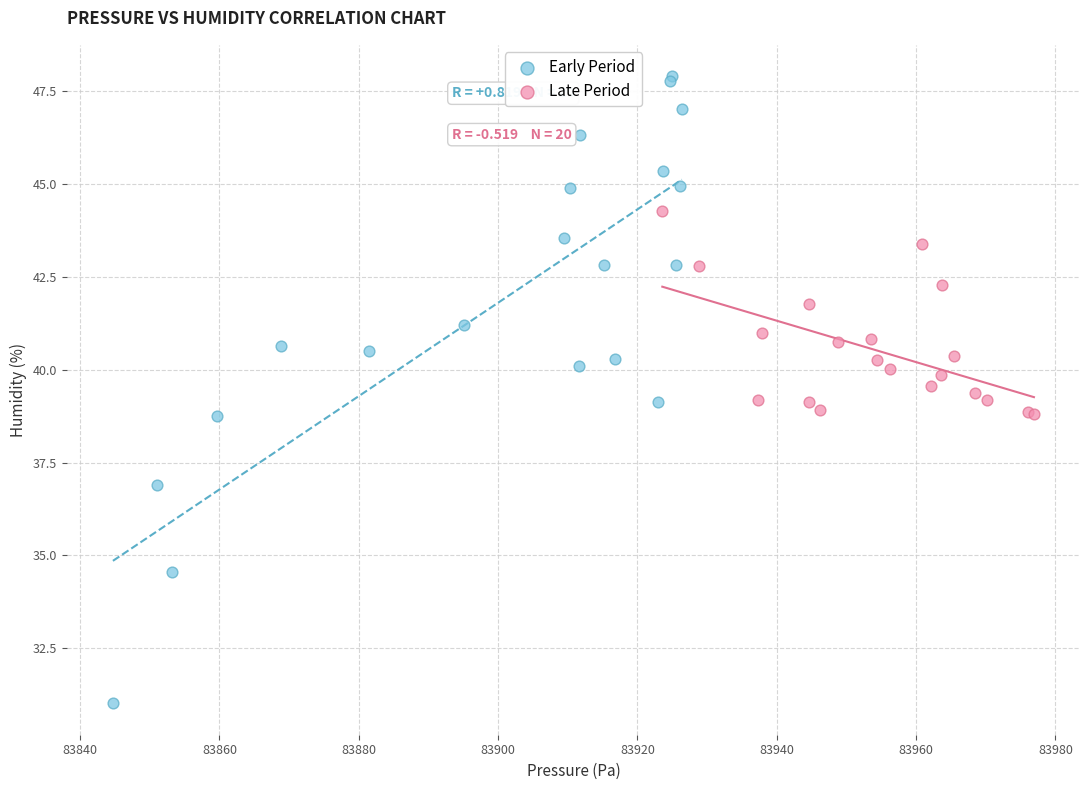

What are all the series names shown in the legend?

Early Period, Late Period